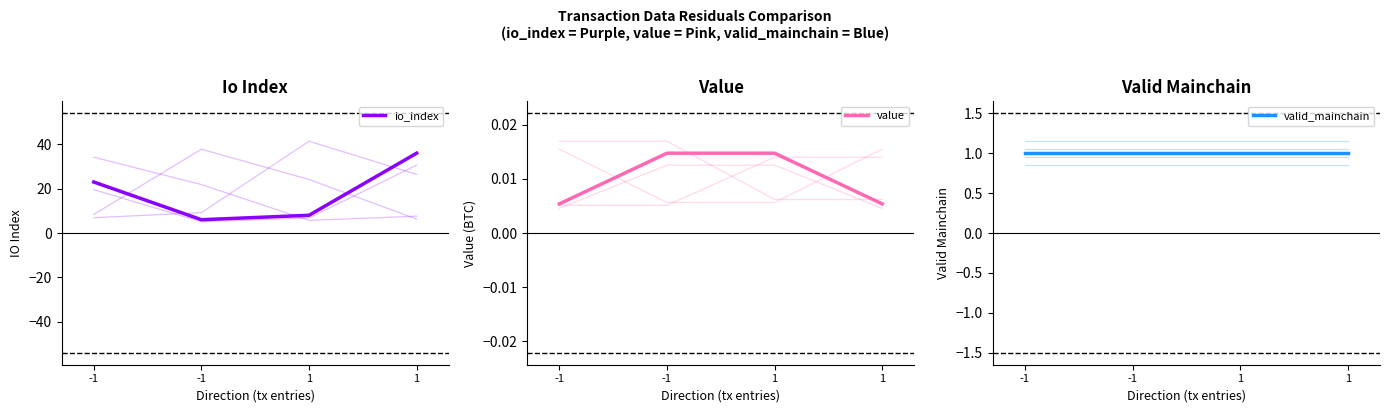

What is the sum of all valid_mainchain values?

4.0